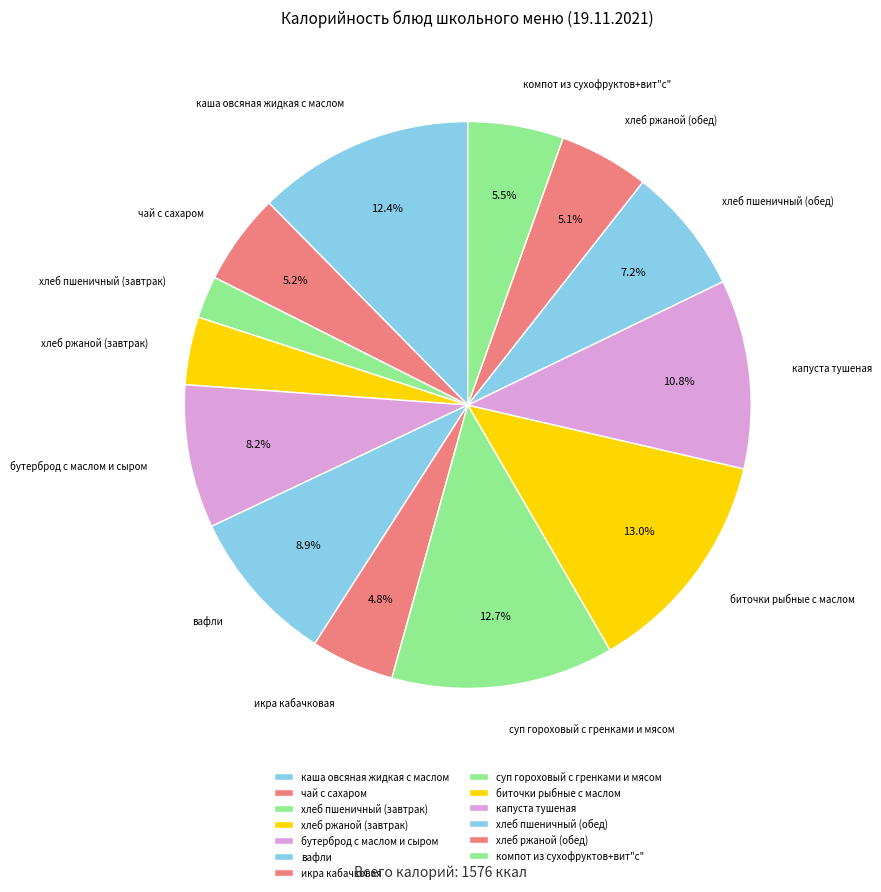

Approximately how many times larger is the value at компот из сухофруктов+вит"с" compared to вафли?

0.6